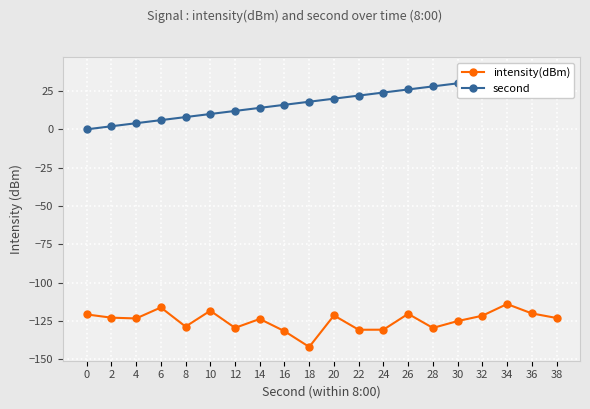

How many interior local valleys does the intensity(dBm) series have?

6